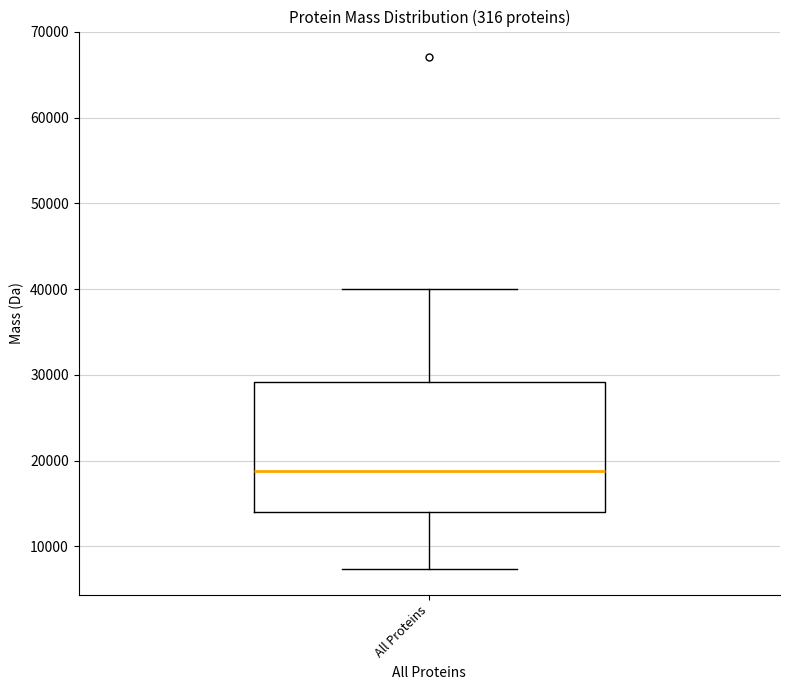

Read this box plot against the y-axis: the position of the median line, the range covered by the box, and the ends of both whiskers. The values are not printed on the chart, so give them approximately, as read against the axis.

median 19000, box 14000 to 29000, whiskers 7000 to 40000